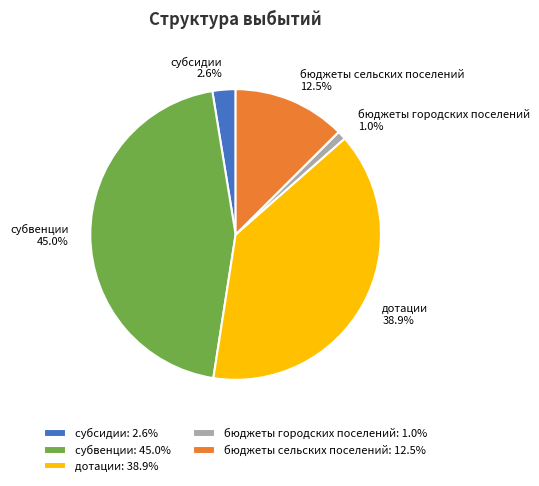

Which category has the biggest portion of the pie?

субвенции